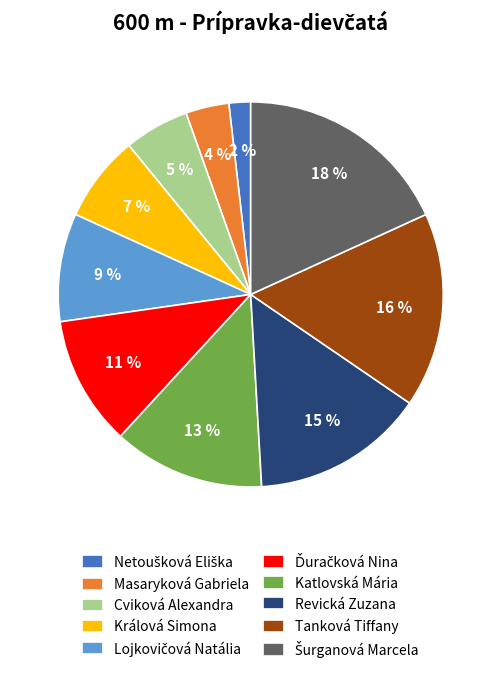

Do Cviková Alexandra and Revická Zuzana together represent more than half of the pie?

No